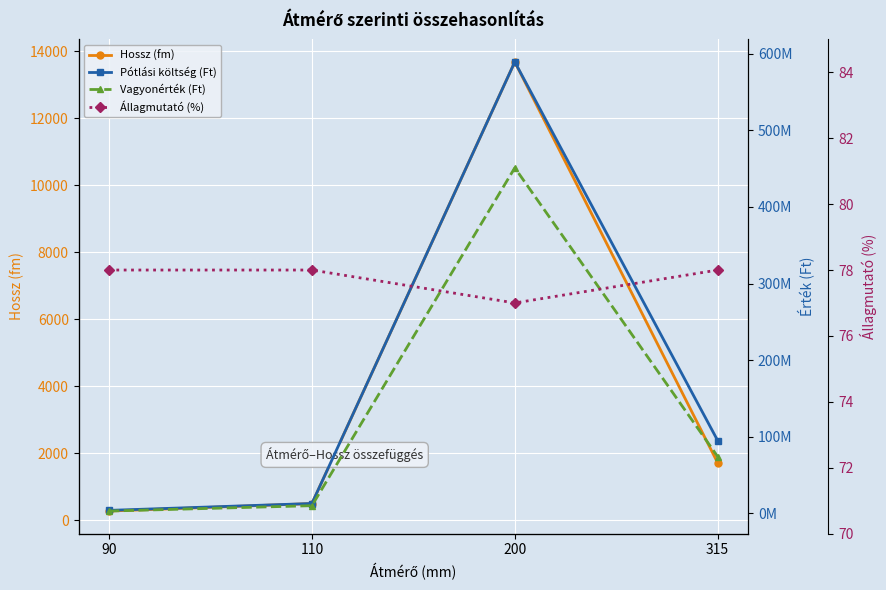

Which label corresponds to the largest value in the chart?

200